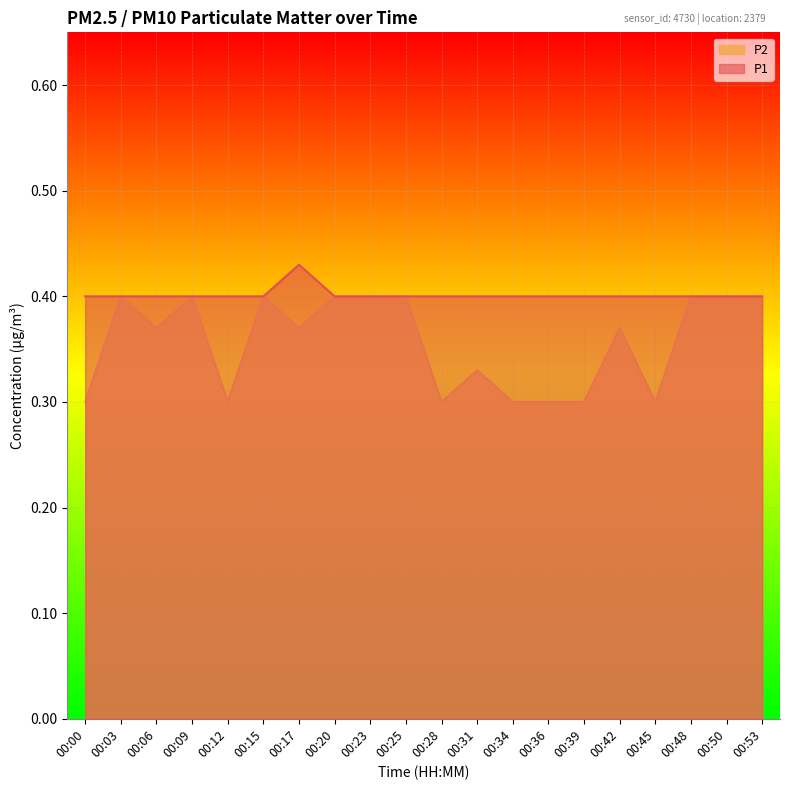

What is the value of the P1 point at the 10th from the left?

0.4